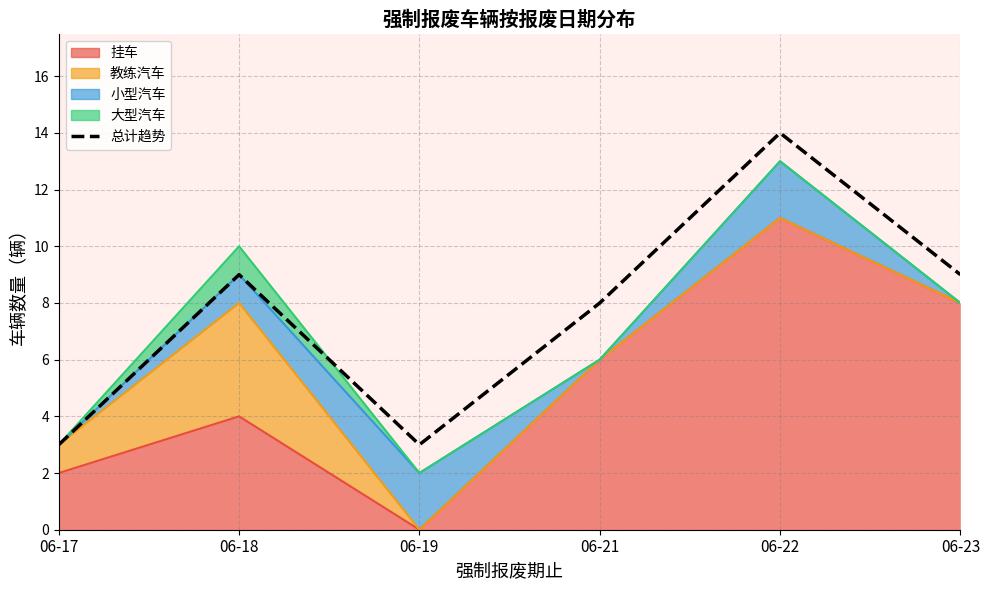

Reading left to right, what are all the values shown in this chart?

3	9	3	8	14	9